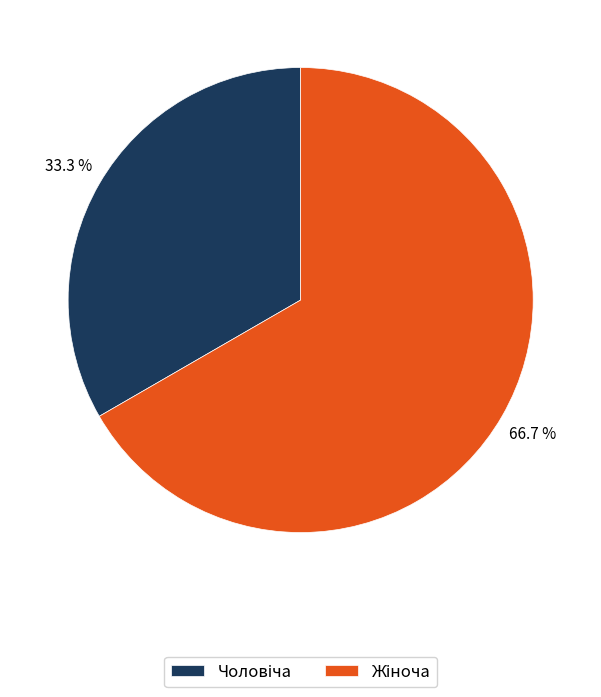

Count the number of slices in the pie.

2